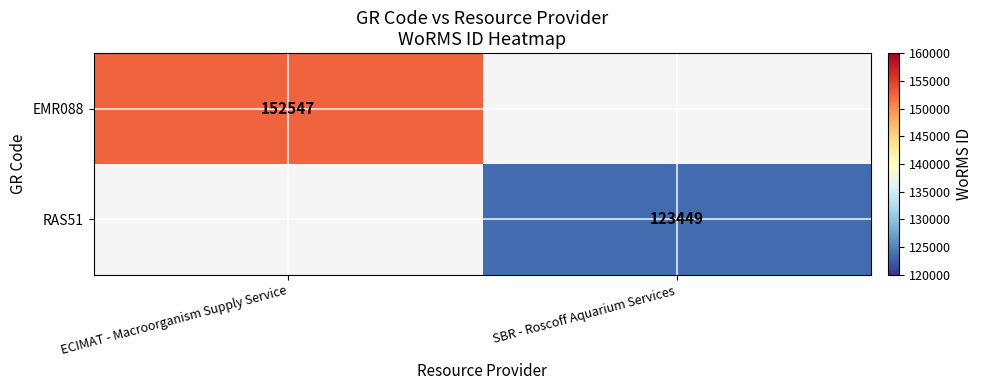

The RAS51 series shows 27207 at SBR - Roscoff Aquarium Services. True or false?

False